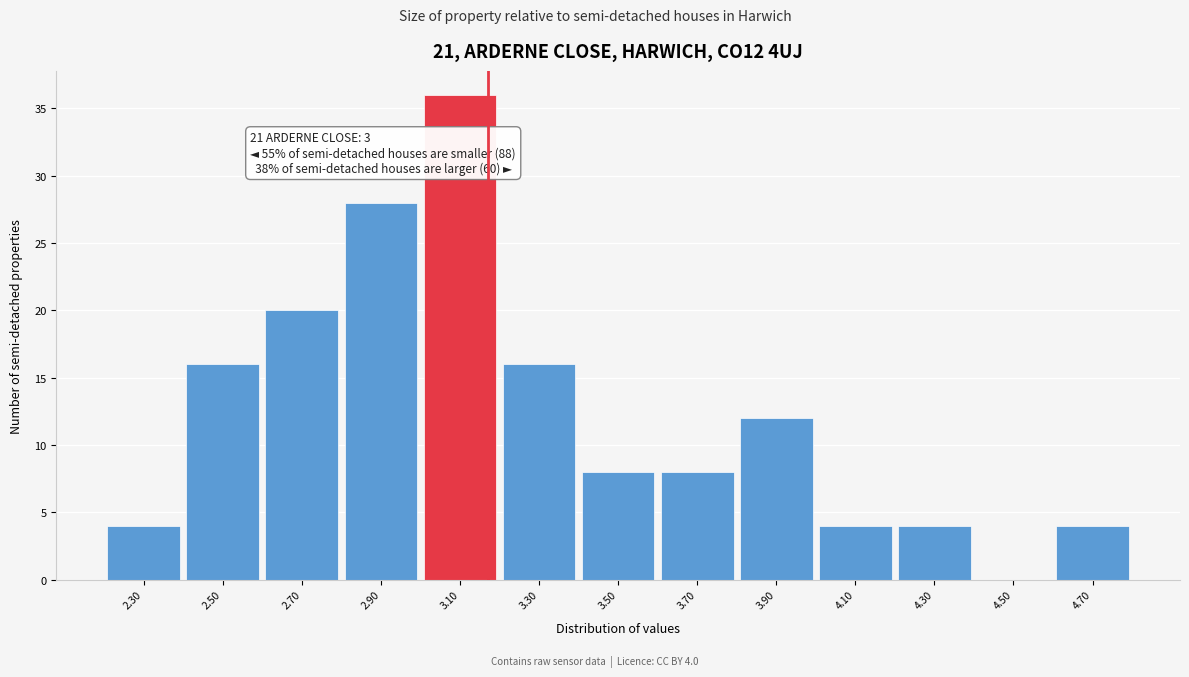

Which range on the x-axis has the tallest bar?

3.0 to 3.2